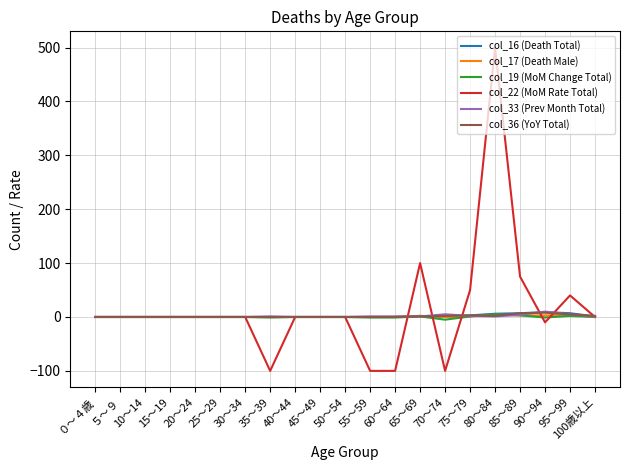

Which category has the highest value across all series?

80～84